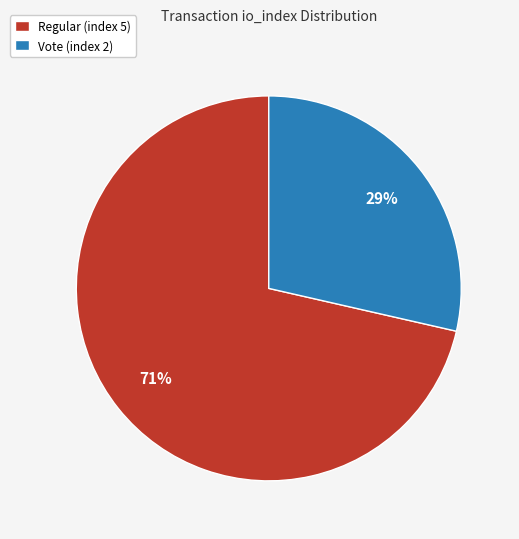

How many segments does this pie chart have?

2